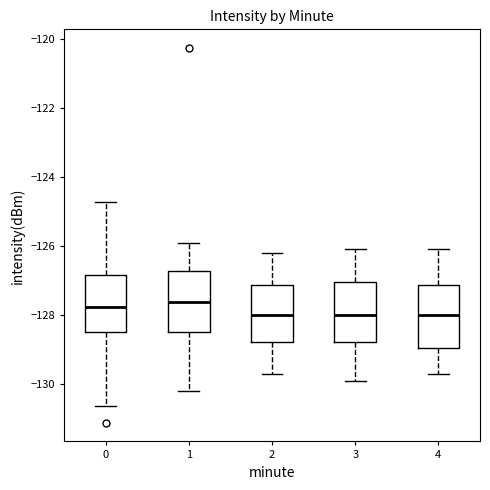

Reading left to right, transcribe this box plot: for each box, give where its median line is, the range the box spans, and where its two whiskers end, as read against the y-axis. The values are not printed on the chart, so give them approximately, as read against the axis.

0: median -127.8, box -128.4 to -126.8, whiskers -130.6 to -124.8
1: median -127.6, box -128.4 to -126.8, whiskers -130.2 to -125.8
2: median -128.0, box -128.8 to -127.2, whiskers -129.6 to -126.2
3: median -128.0, box -128.8 to -127.0, whiskers -129.8 to -126.0
4: median -128.0, box -129.0 to -127.2, whiskers -129.6 to -126.0